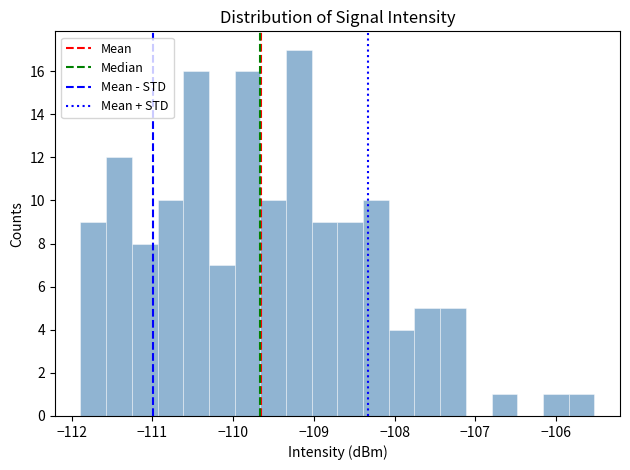

Read against the x-axis, roughly where is the centre of the tallest bar?

-109.2